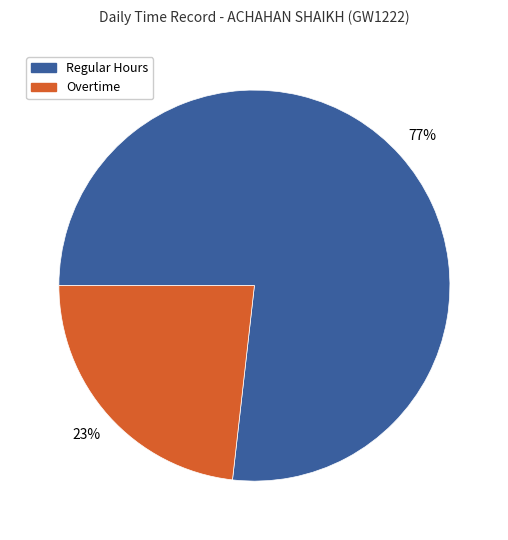

To the nearest percent, what is the difference between the largest and smallest slice percentages?

54%